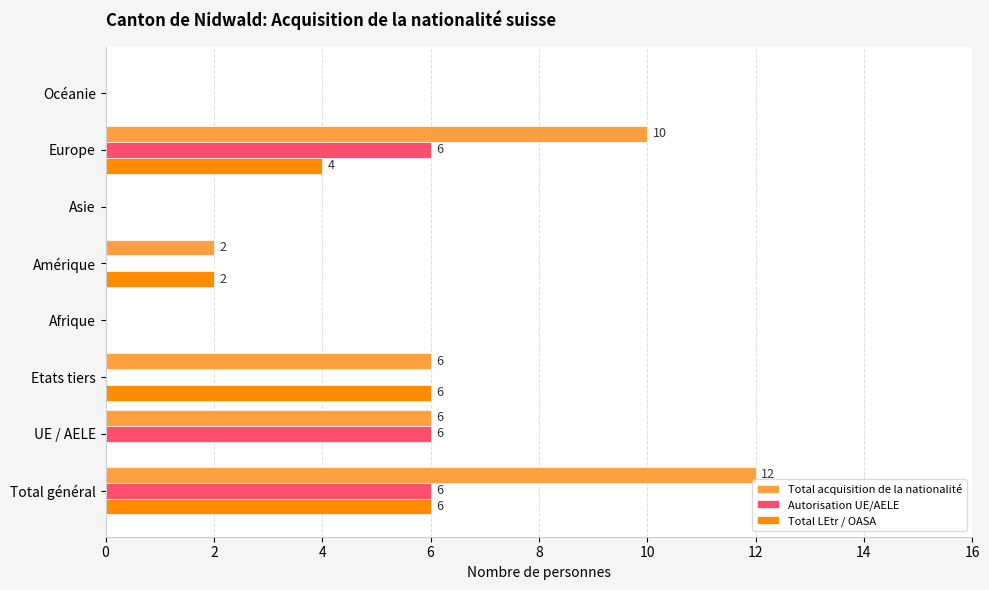

What is the sum of all Autorisation UE/AELE values?

18